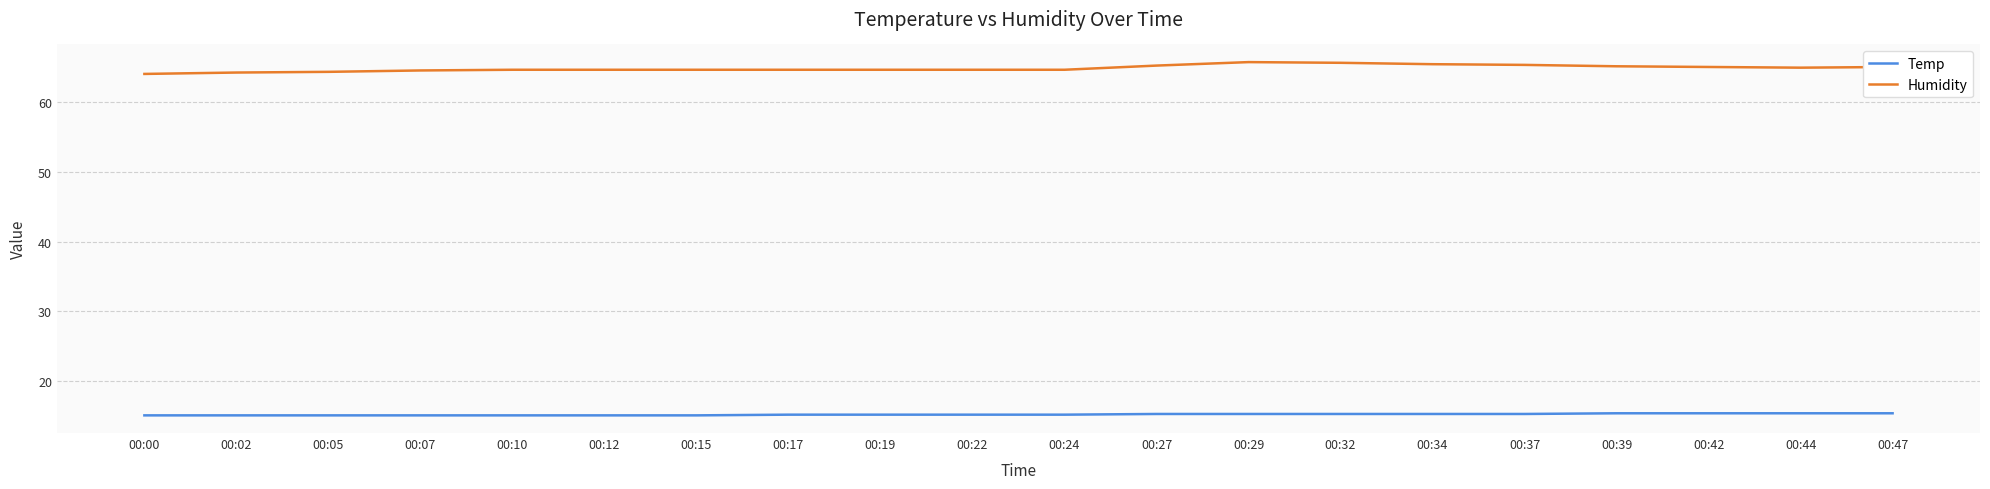

What is the smallest value displayed?

15.0